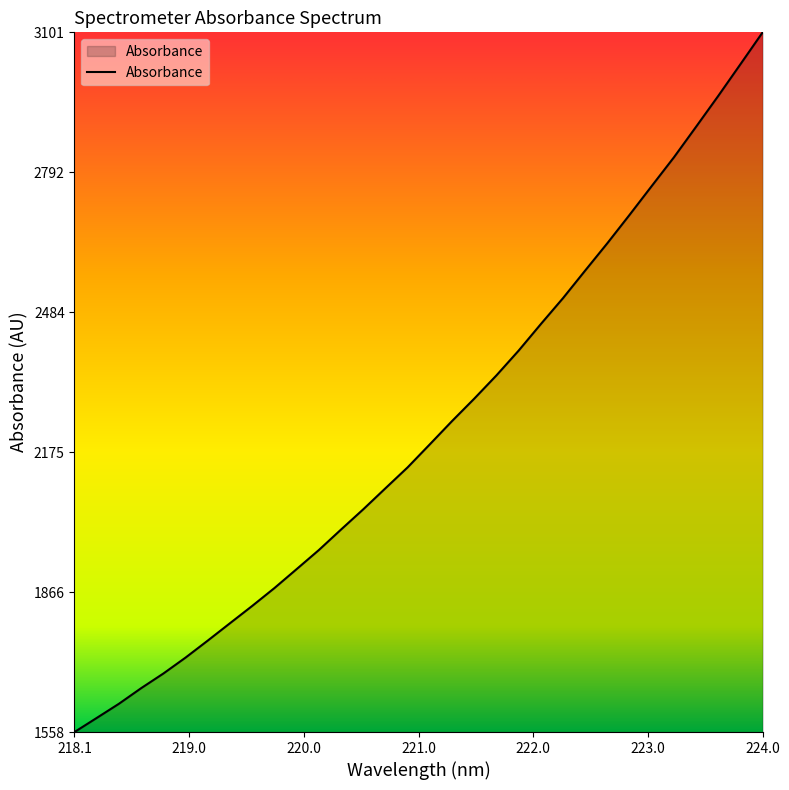

What is the smallest value displayed?

1557.7